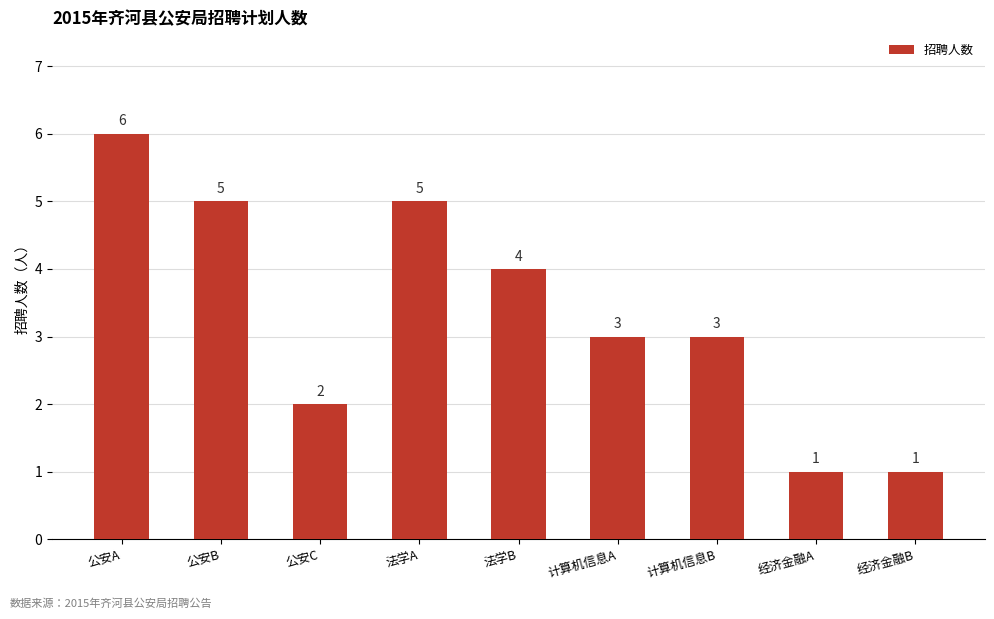

What is the maximum value shown in the chart?

6